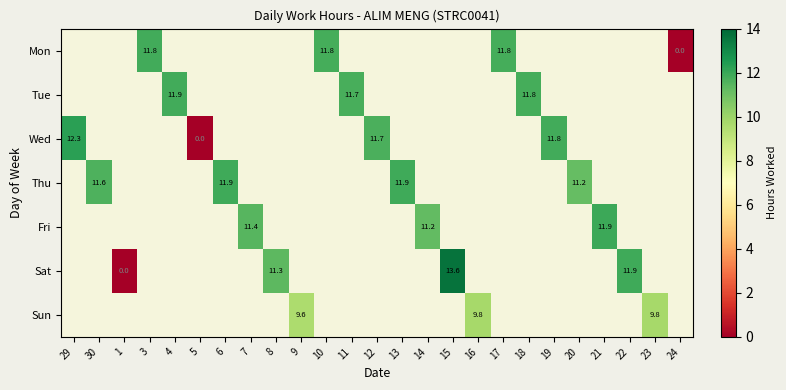

Is the value of Sun at 29 greater than the value of Tue at 7?

No